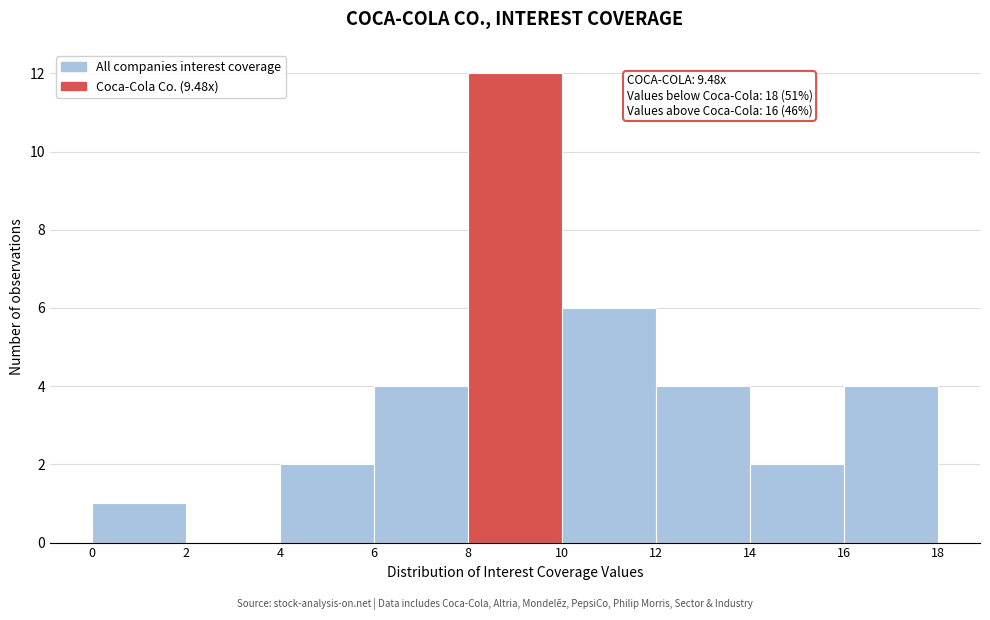

Over which range of the x-axis is the bar tallest?

8 to 10